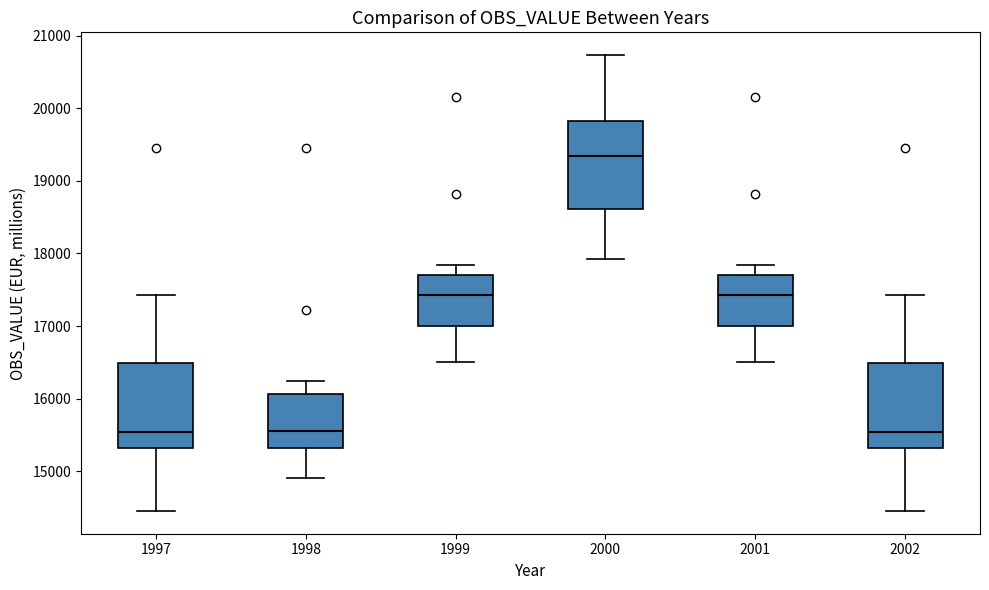

Which box has the highest median line?

2000